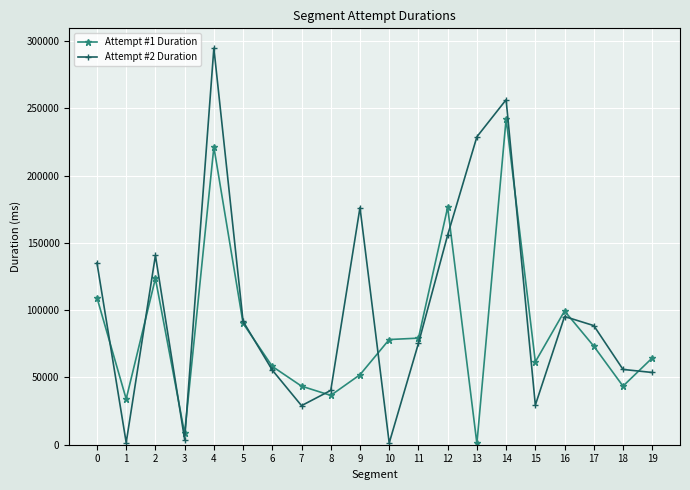

At which label is Attempt #1 Duration closest to 121616?

2